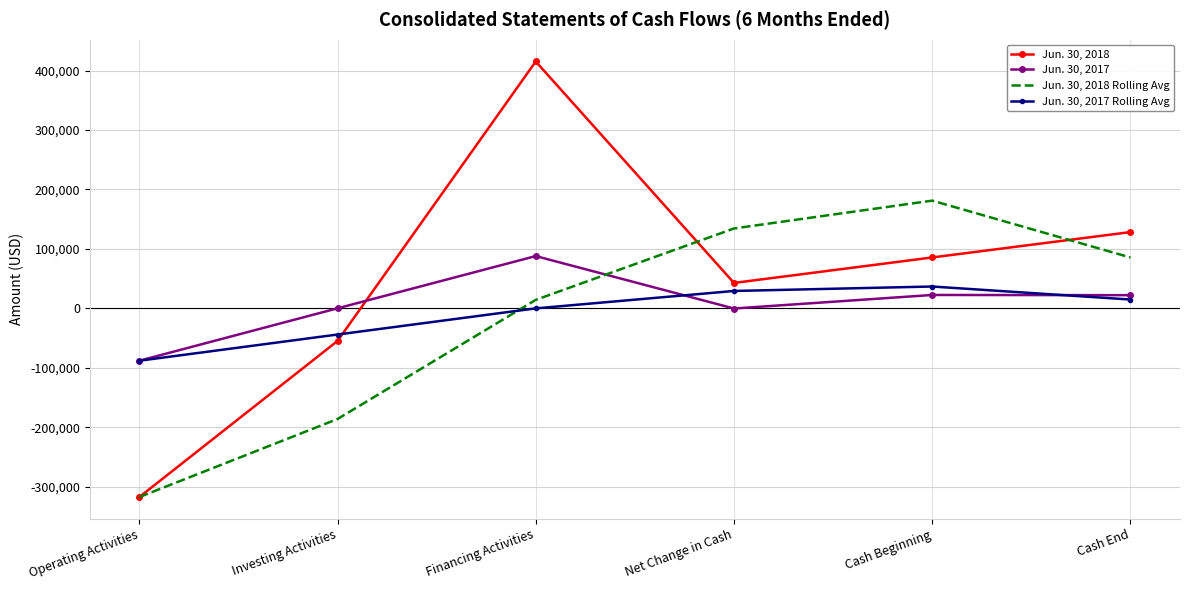

What is the total value across all series at Net Change in Cash?

205926.3